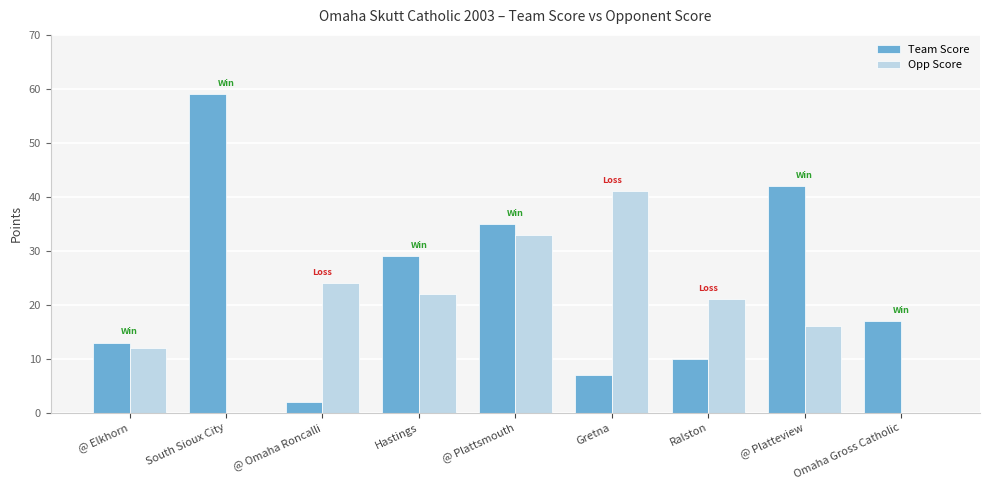

Is the value of Opp Score at Hastings greater than the value of Team Score at Omaha Gross Catholic?

Yes